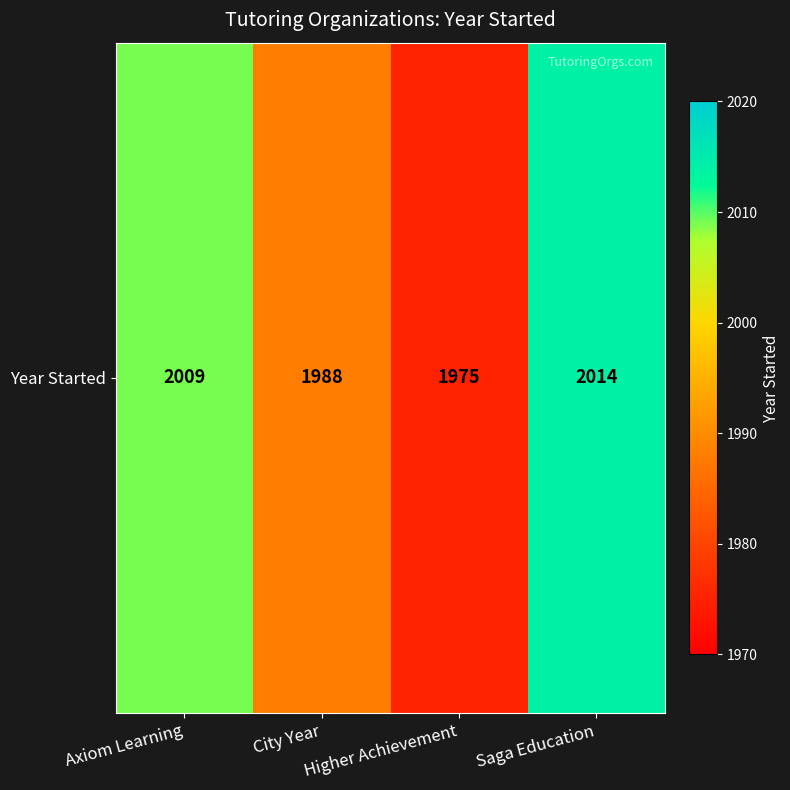

Reading right to left, list all the values displayed in this chart.

2014	1975	1988	2009